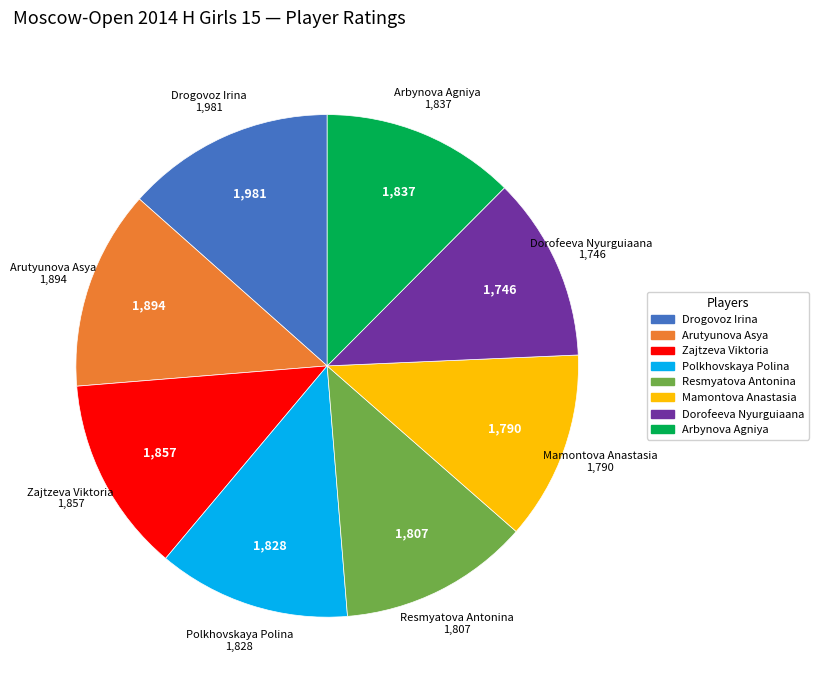

Is there a majority slice in this chart?

No